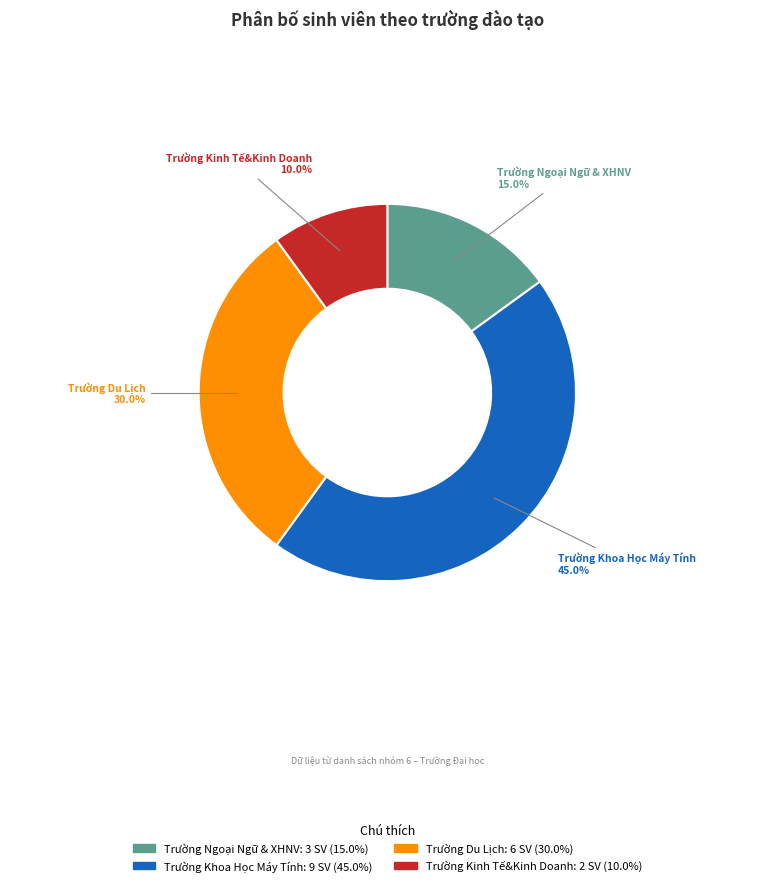

To the nearest percent, what is the average slice percentage?

25%